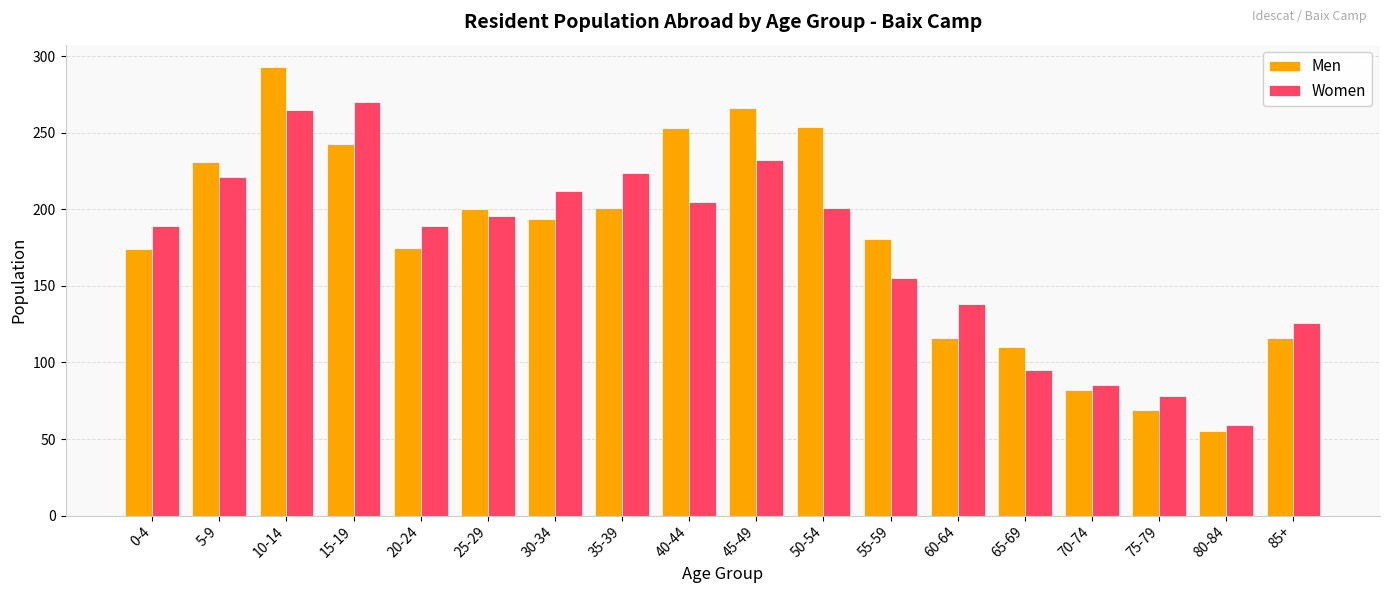

What is the total value across all series at 80-84?

114